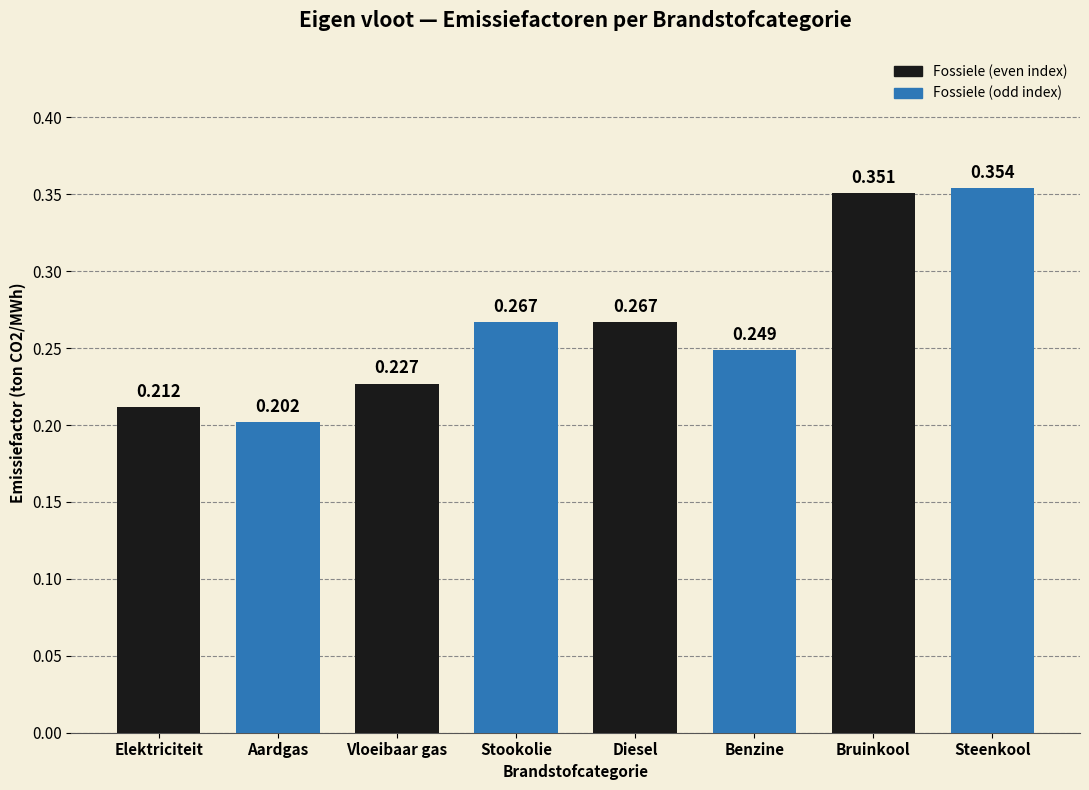

What position from the right is Benzine?

3